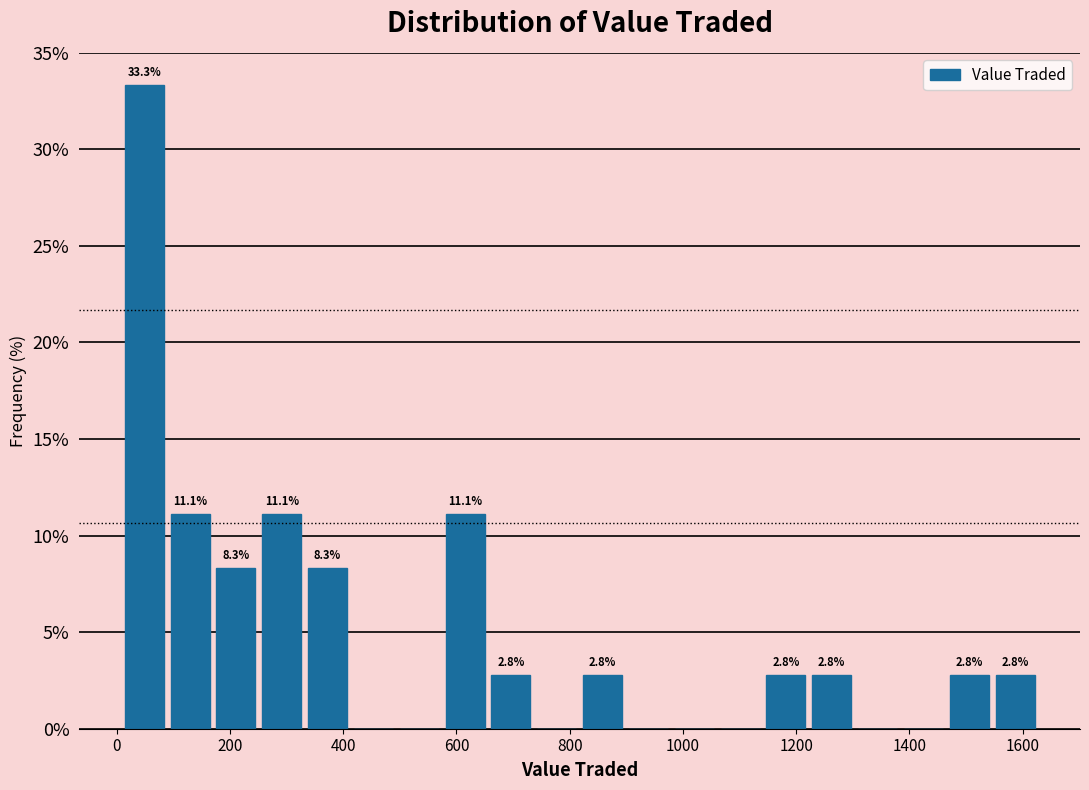

Over which range of the x-axis is the bar tallest?

0 to 80